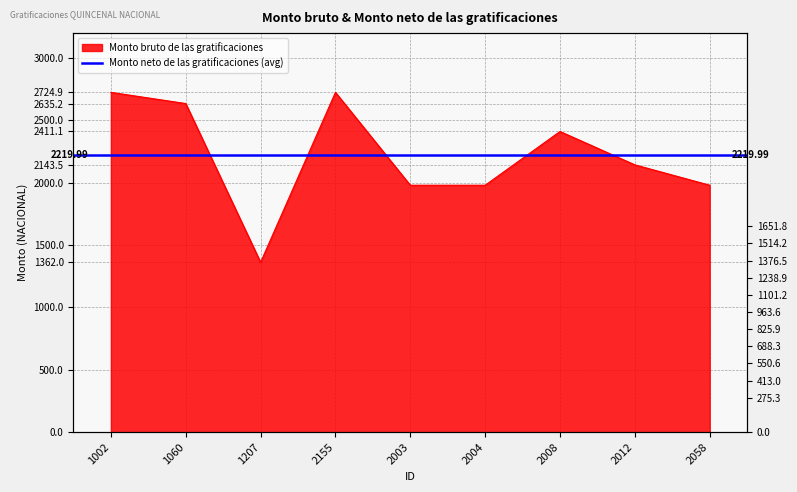

What is the label of the 5th point from the right?

2003